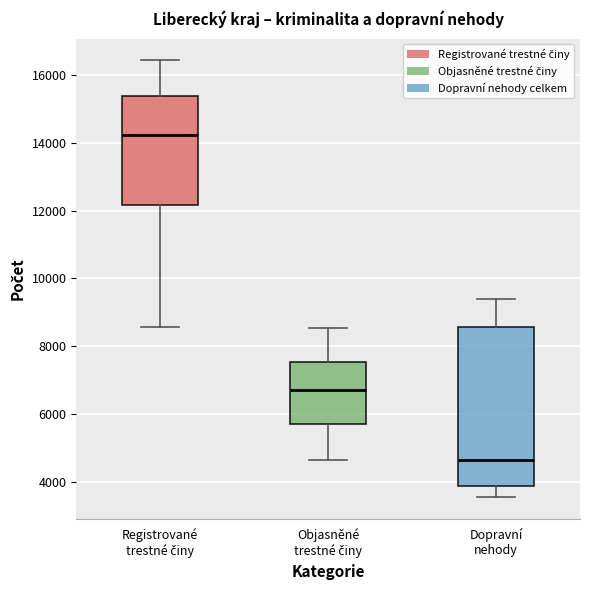

Reading left to right, read every box against the y-axis: the position of its median line, the range the box covers, and the ends of its whiskers. The values are not printed on the chart, so give them approximately, as read against the axis.

Registrované trestné činy: median 14200, box 12200 to 15400, whiskers 8600 to 16400
Objasněné trestné činy: median 6800, box 5800 to 7600, whiskers 4600 to 8600
Dopravní nehody: median 4600, box 3800 to 8600, whiskers 3600 to 9400